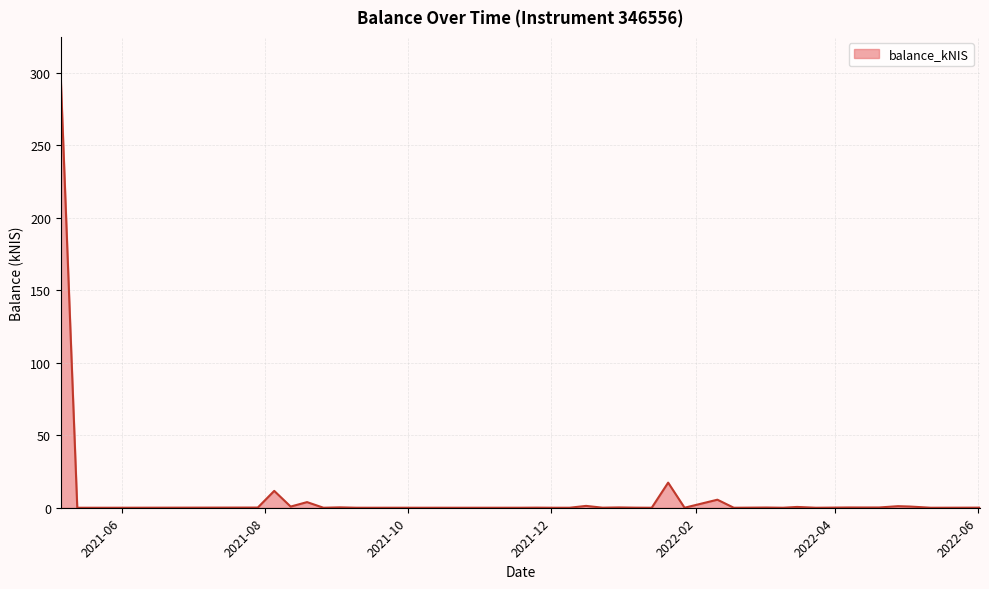

What is the difference between the maximum and minimum values?

295.2